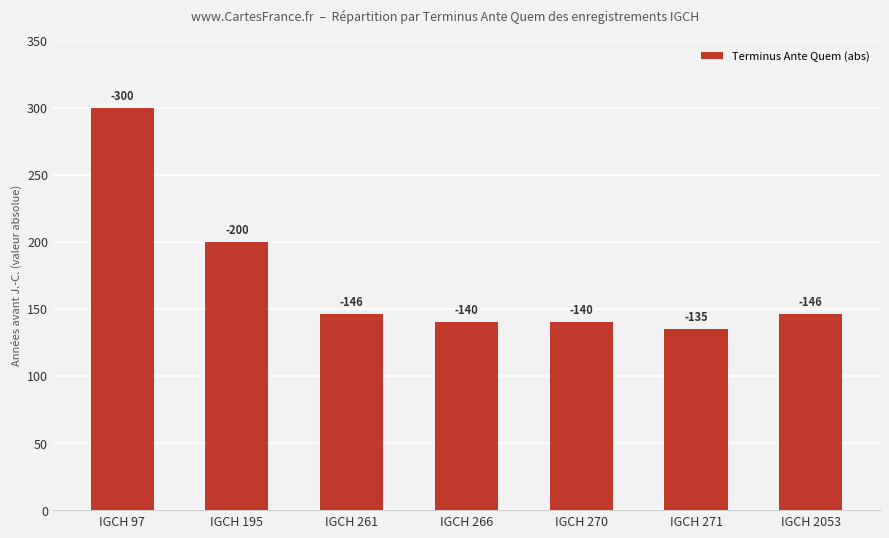

Are the bars horizontal?

No